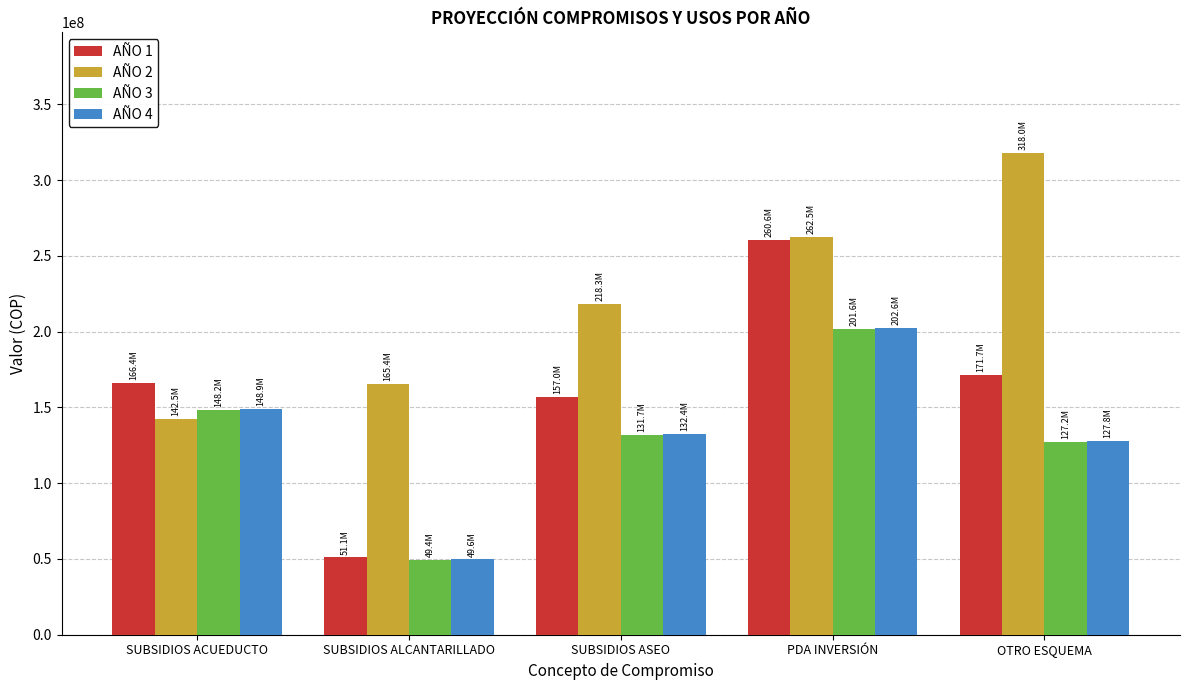

What are all the series names shown in the legend?

AÑO 1, AÑO 2, AÑO 3, AÑO 4